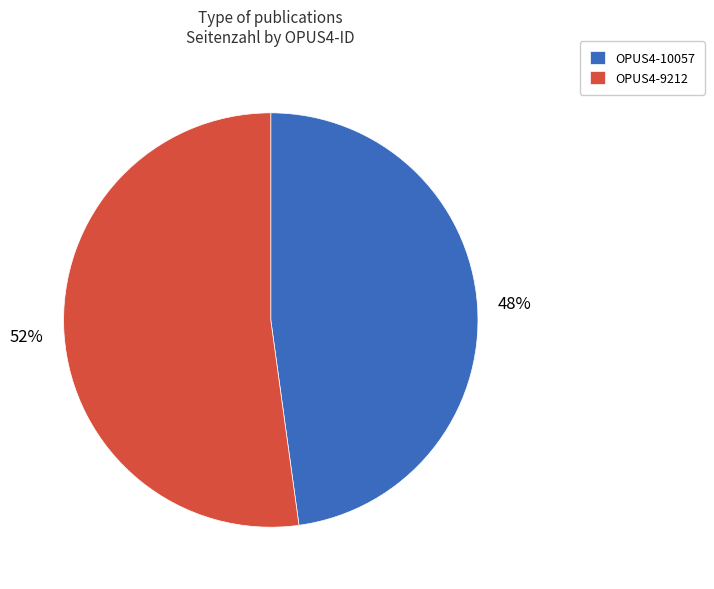

Count the number of slices in the pie.

2